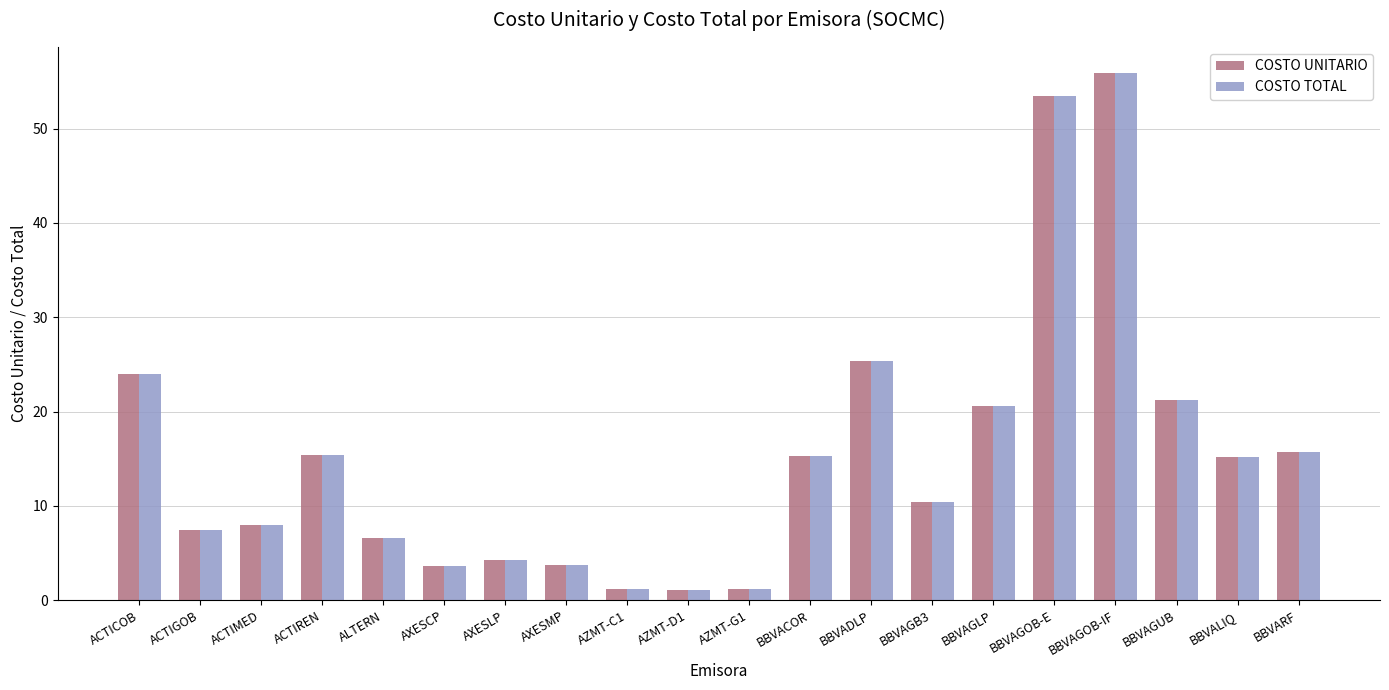

What is the difference between the maximum and minimum values in the COSTO UNITARIO series?

54.8